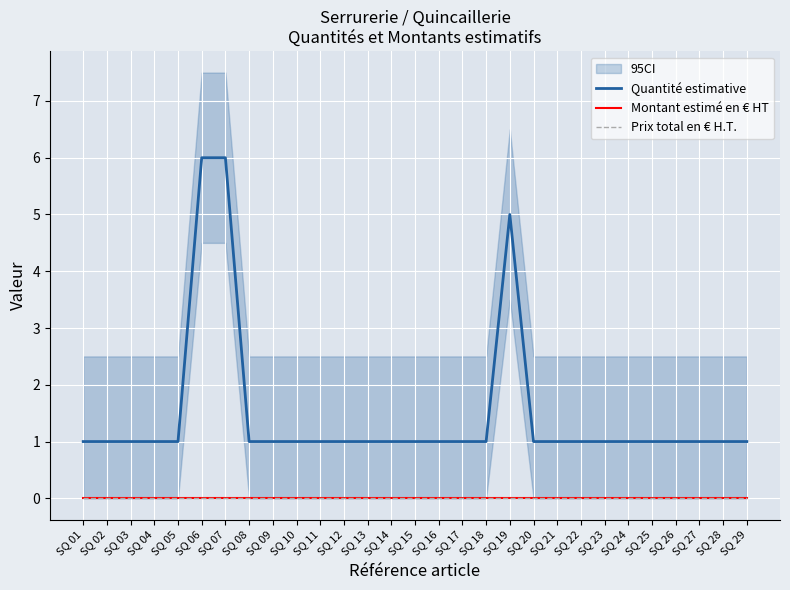

Reading left to right, extract all data points from this chart.

Quantité estimative: 1	1	1	1	1	6	6	1	1	1	1	1	1	1	1	1	1	1	5	1	1	1	1	1	1	1	1	1	1
Montant estimé en € HT: 0	0	0	0	0	0	0	0	0	0	0	0	0	0	0	0	0	0	0	0	0	0	0	0	0	0	0	0	0
Prix total en € H.T.: 0	0	0	0	0	0	0	0	0	0	0	0	0	0	0	0	0	0	0	0	0	0	0	0	0	0	0	0	0